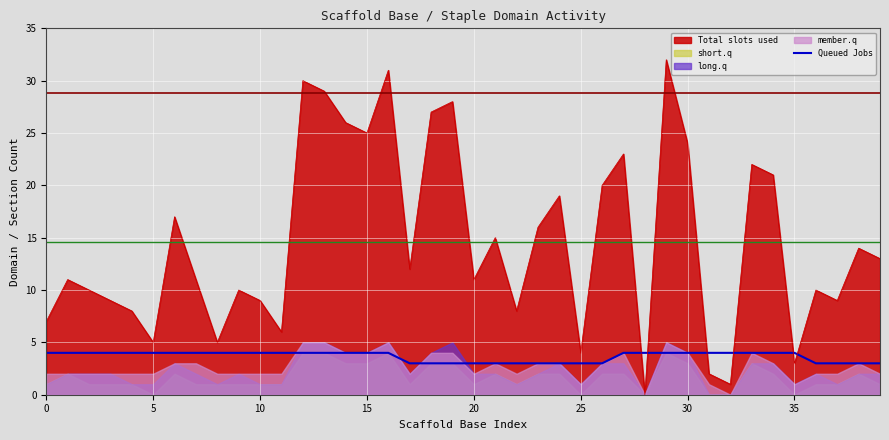

How many times do Total slots used and Queued Jobs cross each other?

6